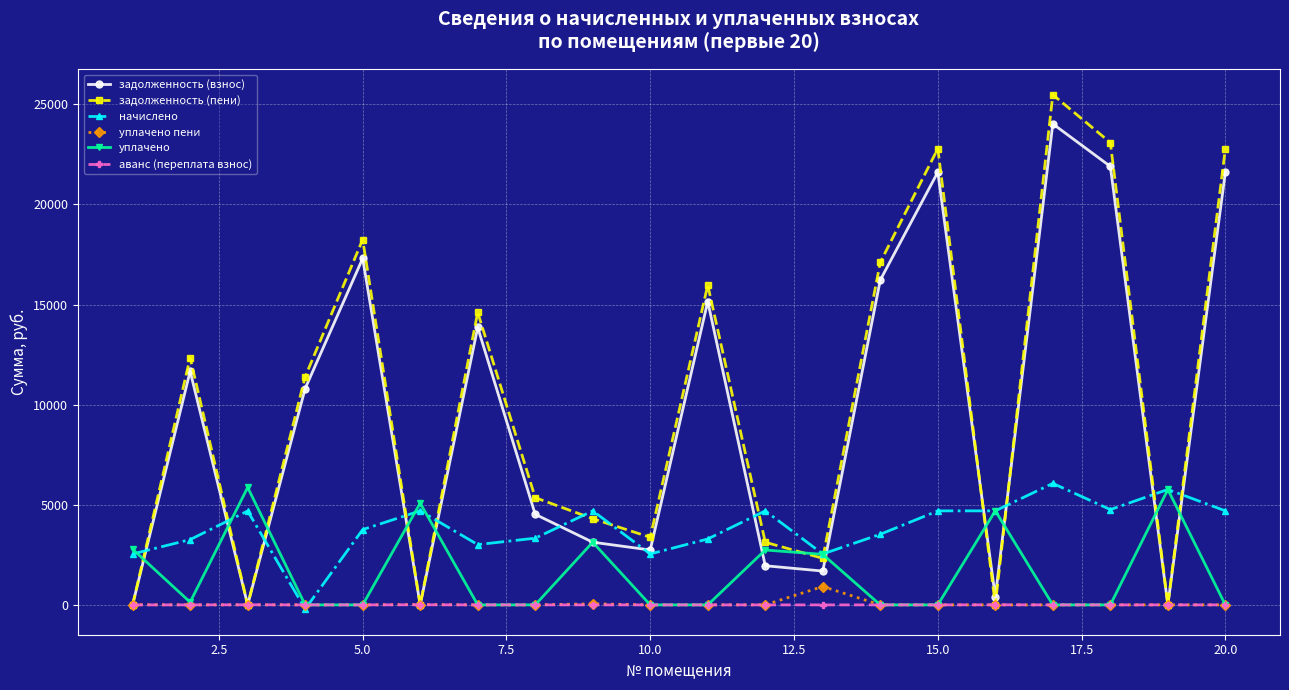

Does the chart have visible grid lines?

Yes